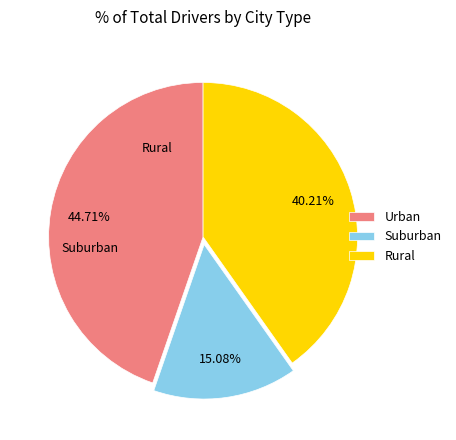

Do Rural and Suburban together represent more than half of the pie?

Yes